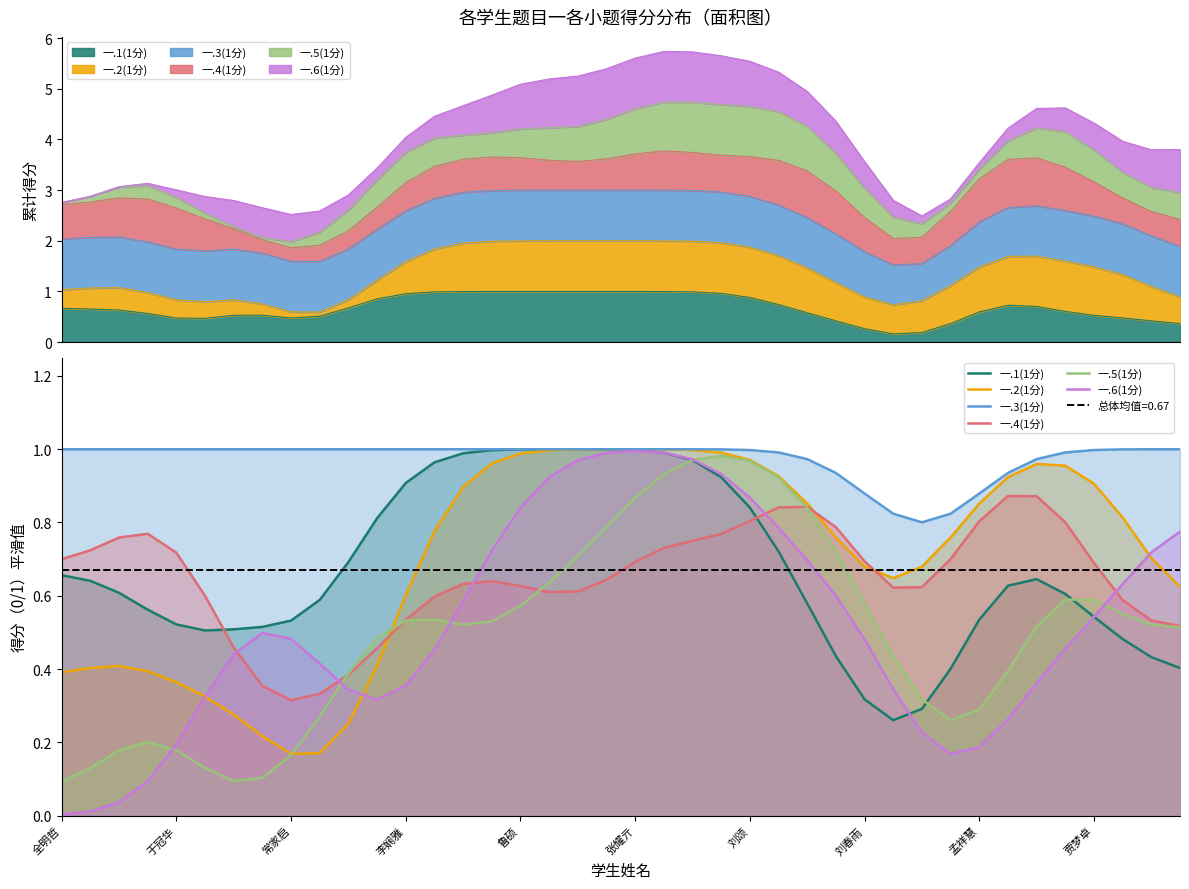

What is the average value of the 一.4(1分) series?

0.7